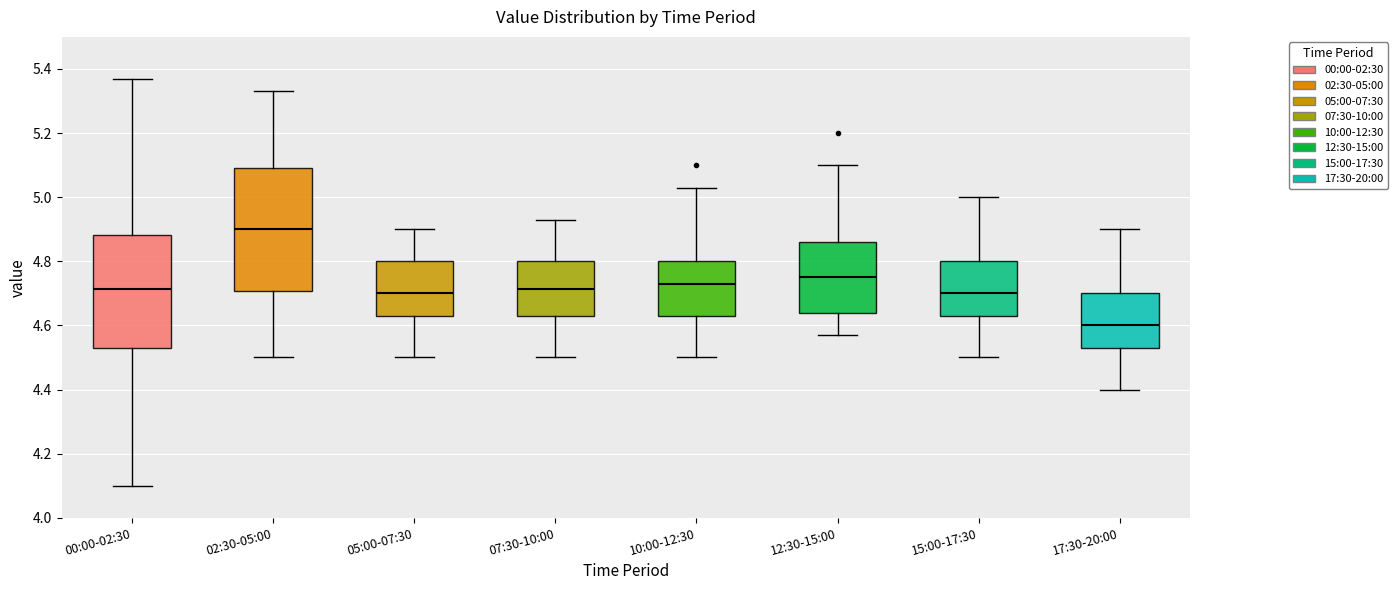

Reading left to right, transcribe this box plot: for each box, give where its median line is, the range the box spans, and where its two whiskers end, as read against the y-axis. The values are not printed on the chart, so give them approximately, as read against the axis.

00:00-02:30: median 4.72, box 4.54 to 4.88, whiskers 4.10 to 5.38
02:30-05:00: median 4.90, box 4.70 to 5.10, whiskers 4.50 to 5.34
05:00-07:30: median 4.70, box 4.64 to 4.80, whiskers 4.50 to 4.90
07:30-10:00: median 4.72, box 4.64 to 4.80, whiskers 4.50 to 4.94
10:00-12:30: median 4.74, box 4.64 to 4.80, whiskers 4.50 to 5.04
12:30-15:00: median 4.76, box 4.64 to 4.86, whiskers 4.58 to 5.10
15:00-17:30: median 4.70, box 4.64 to 4.80, whiskers 4.50 to 5.00
17:30-20:00: median 4.60, box 4.54 to 4.70, whiskers 4.40 to 4.90